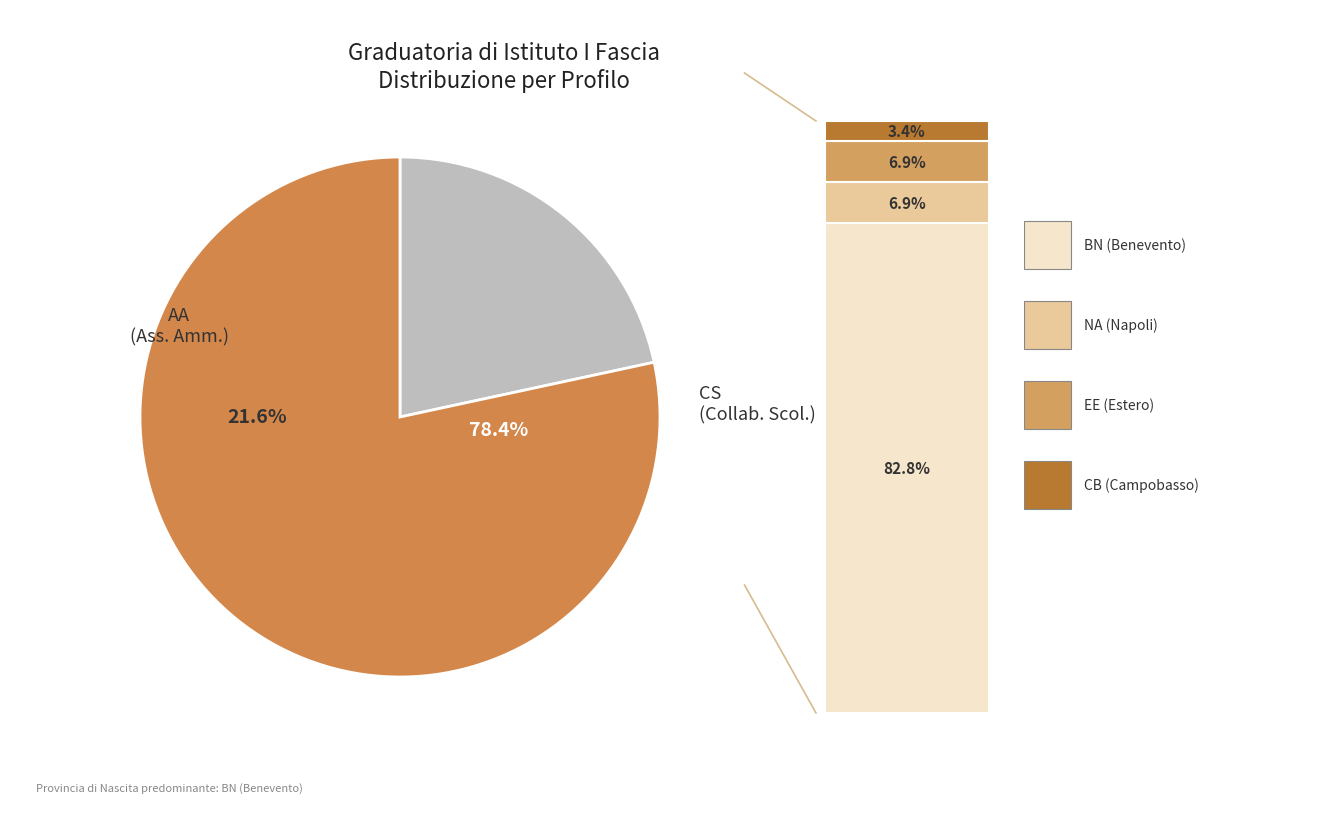

What is the smallest slice in the pie chart?

AA (ASSISTENTE AMMINISTRATIVO)